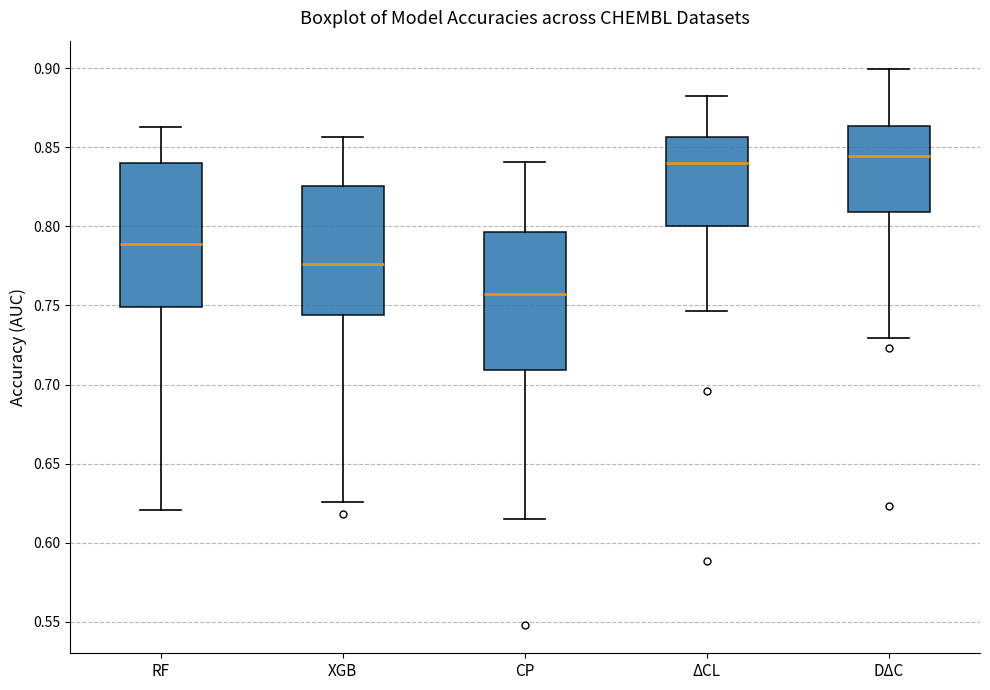

Where is the upper edge of the box for ΔCL on the y-axis? The values are not printed on the chart, so give them approximately, as read against the axis.

0.855